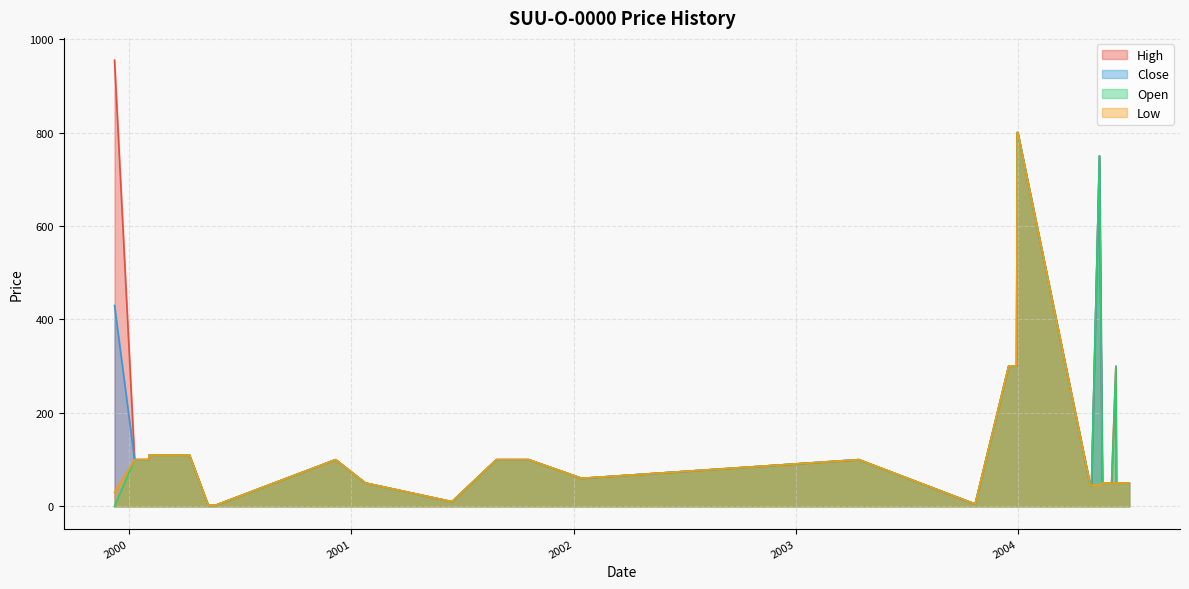

How many lines are shown in the chart?

4